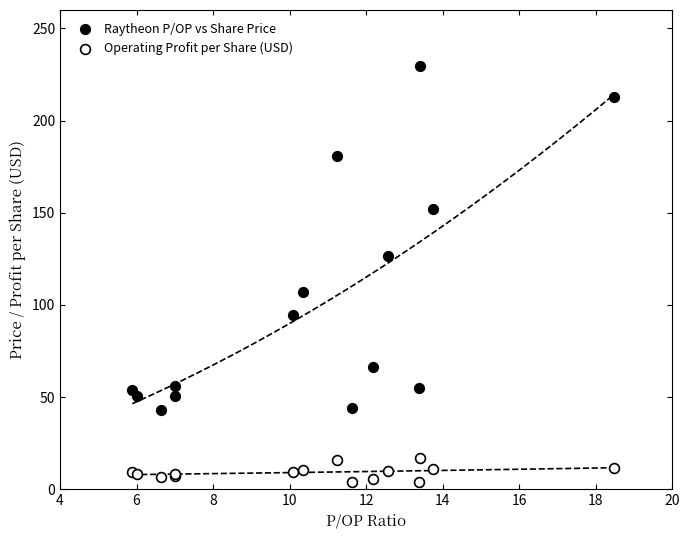

Which series reaches the minimum Y coordinate?

Operating Profit per Share (USD)